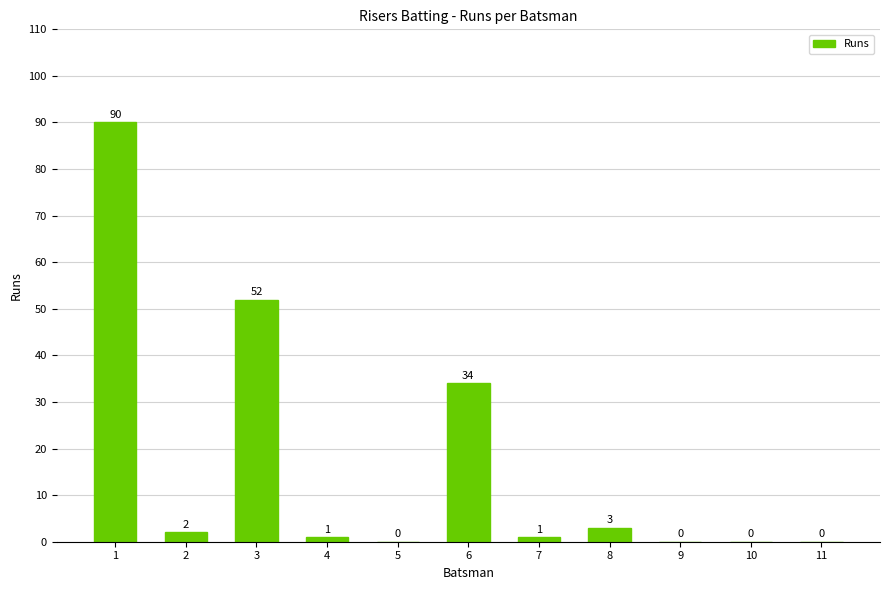

Reading left to right, transcribe all the data shown in this chart.

90	2	52	1	0	34	1	3	0	0	0